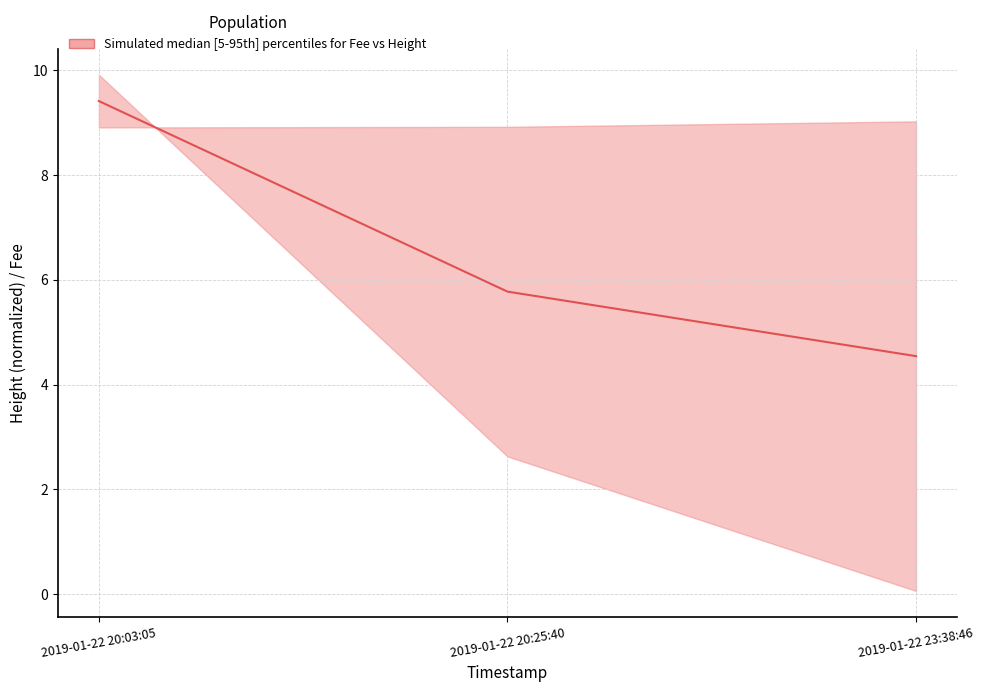

What is the difference between the maximum and minimum values?

4.9